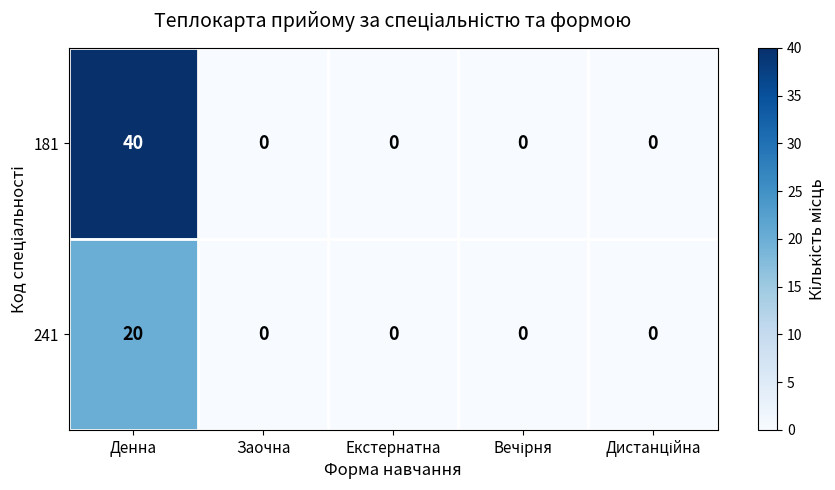

The value of 241 at Заочна is 0. True or false?

True